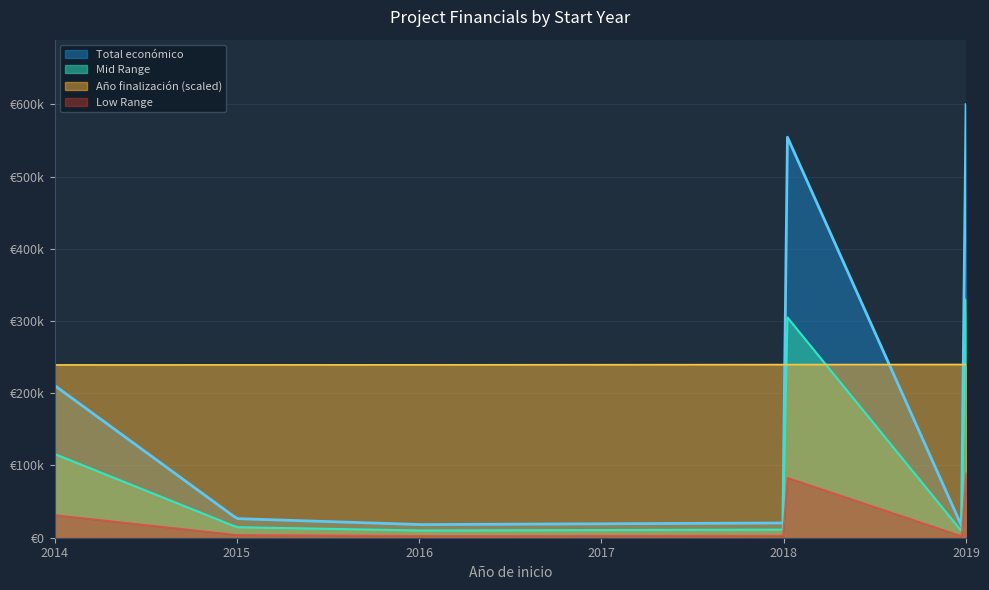

At which category does the chart reach its minimum across all series?

2018